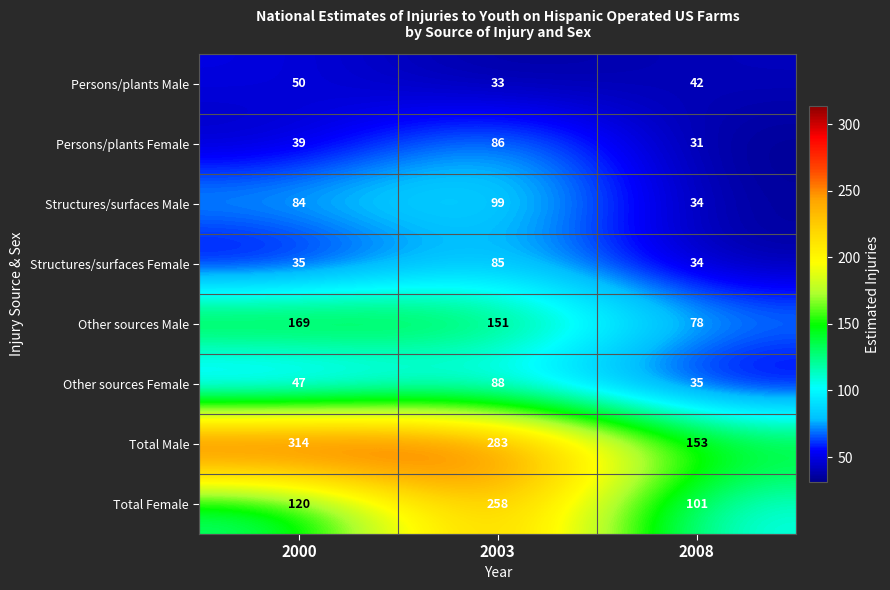

Which series has the largest range (max minus min)?

Total Male